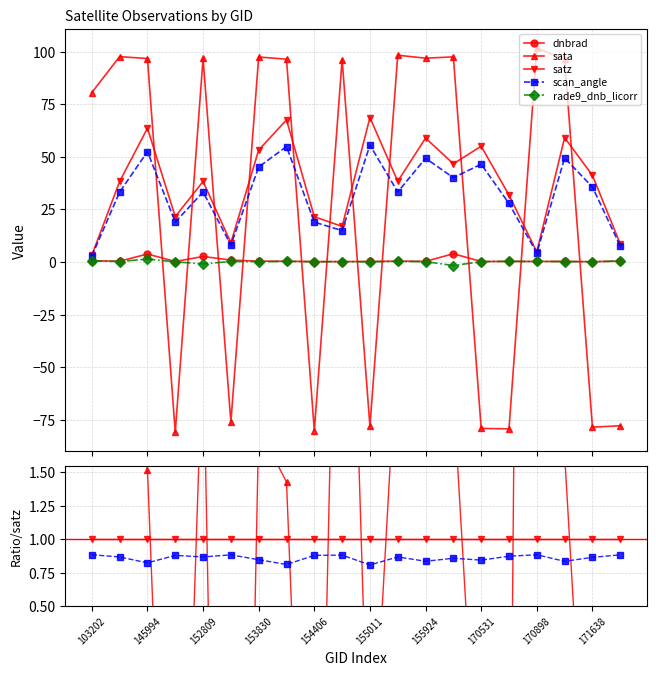

Is it true that satz equals 1.4 at 171638?

False